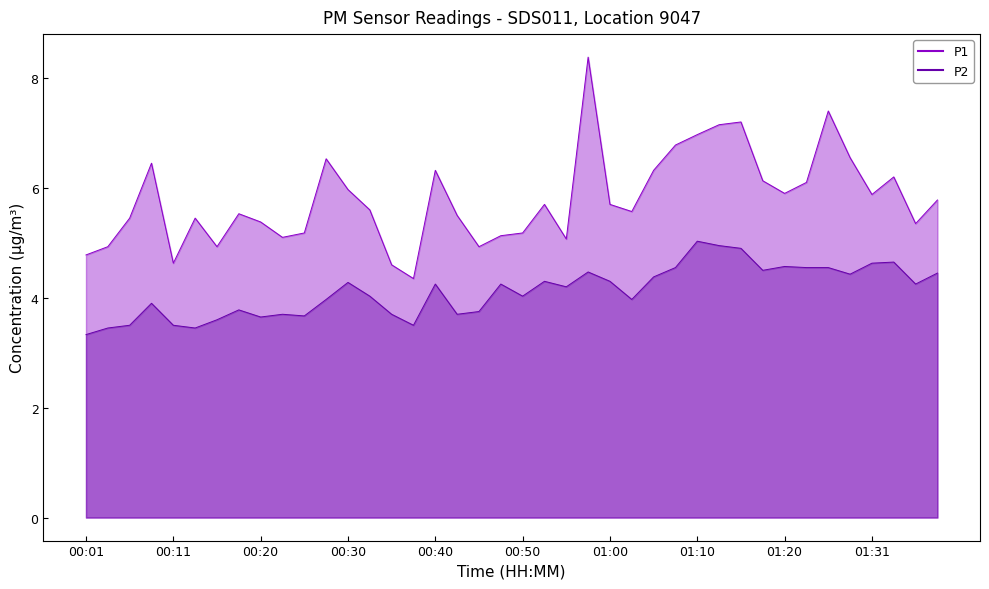

Read the P2 value at 00:13.

3.5